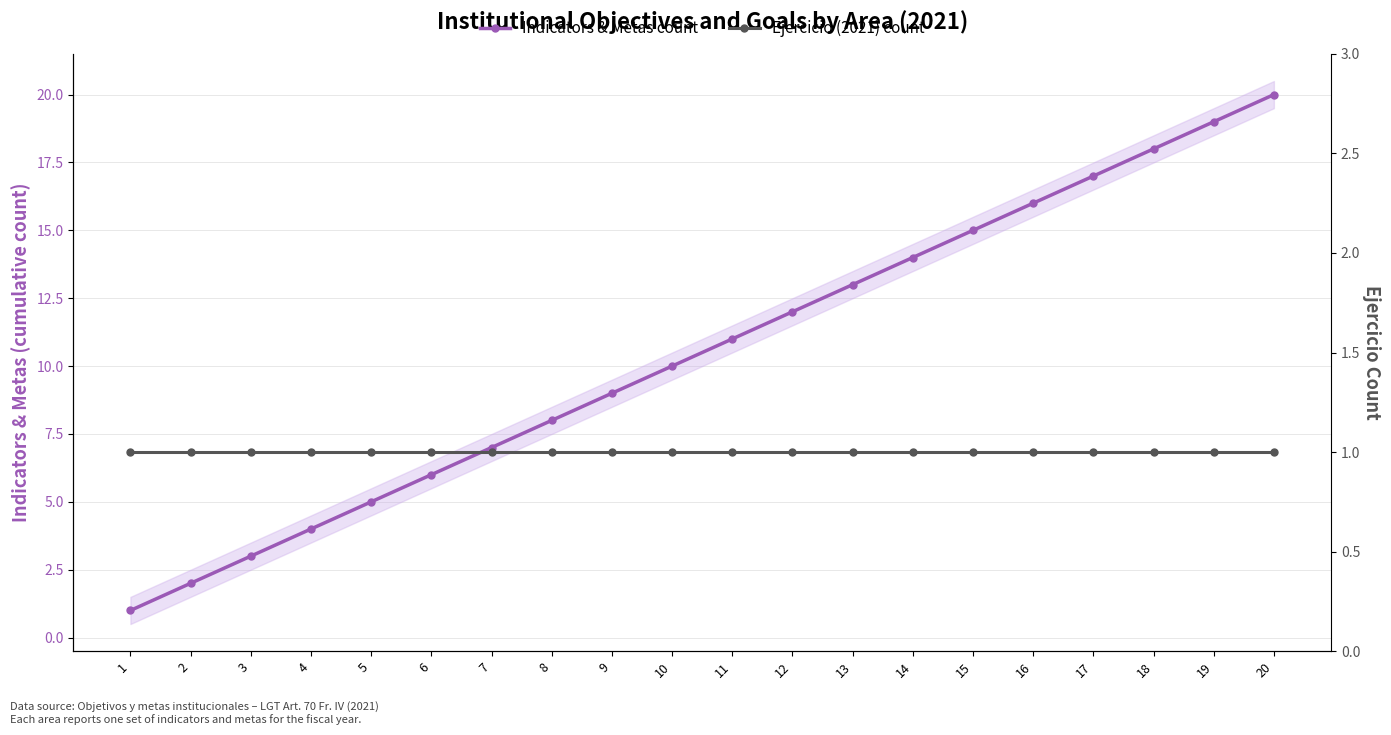

What are all the series names shown in the legend?

Indicators & Metas count, Ejercicio (2021) count